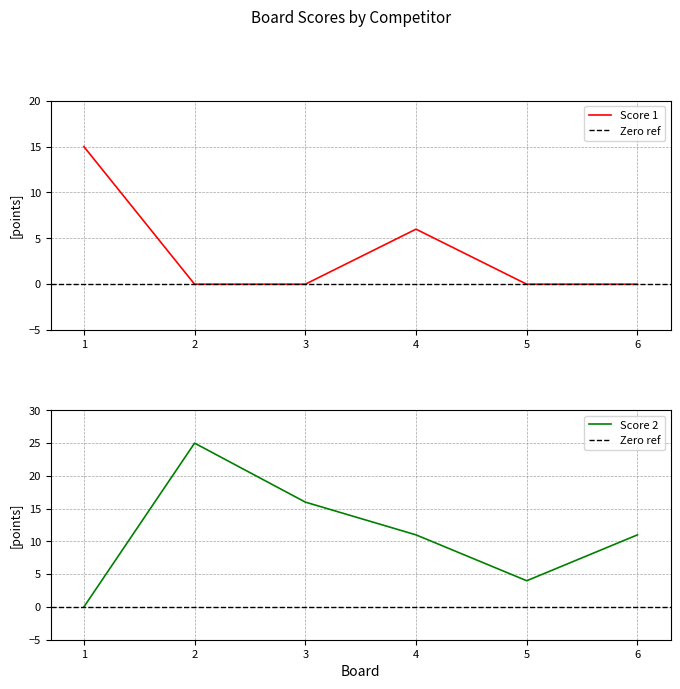

Reading left to right, extract all data points from this chart.

Score 1: 1=15	2=0	3=0	4=6	5=0	6=0
Score 2: 1=0	2=25	3=16	4=11	5=4	6=11